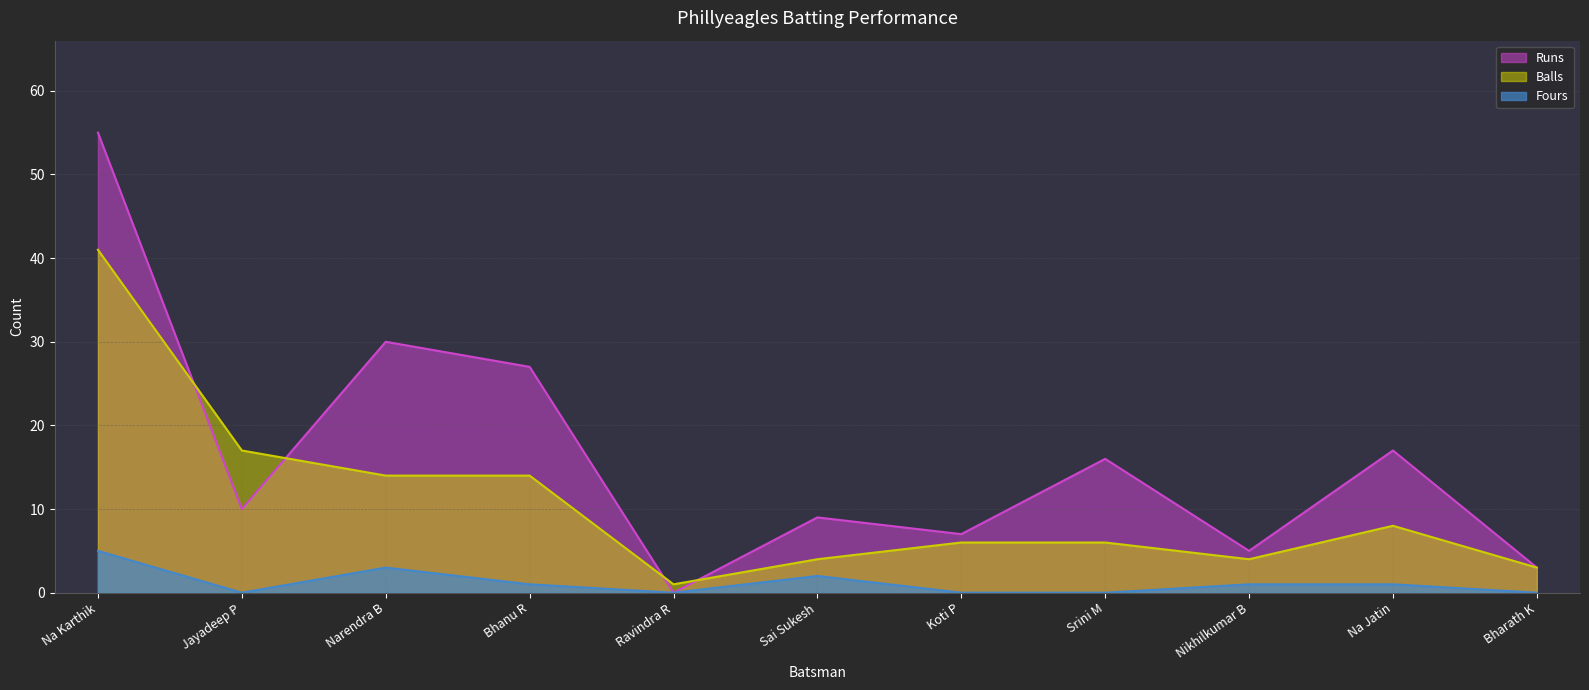

What is the sum of all Balls values?

118